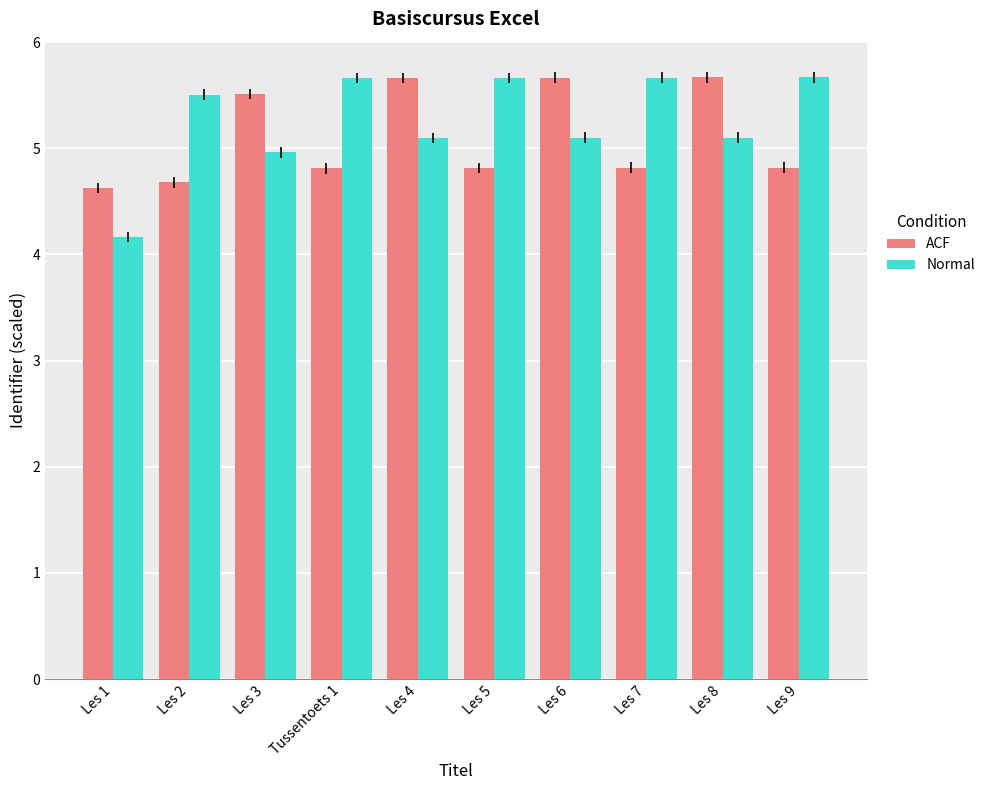

What is the difference between the maximum and second lowest values in the ACF series?

1.0